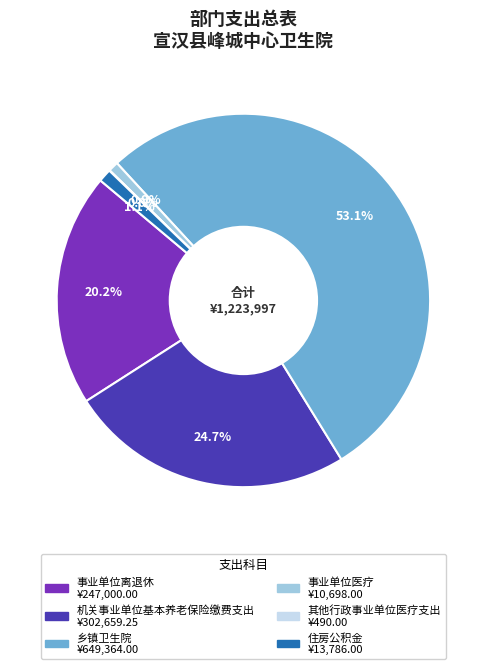

Is 事业单位离退休 the majority of the pie?

No